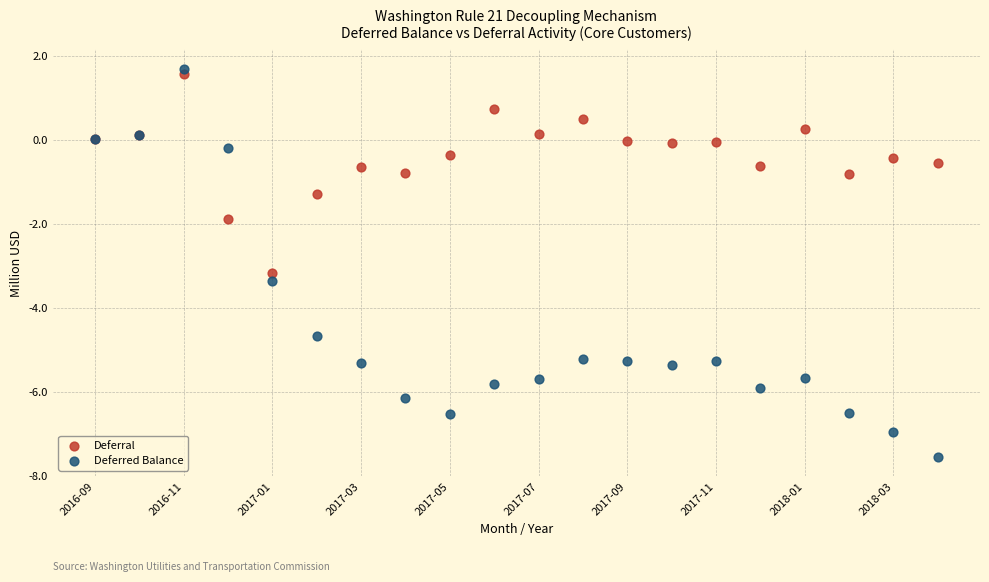

Across all series, what Y value is closest to -2?

-1.9